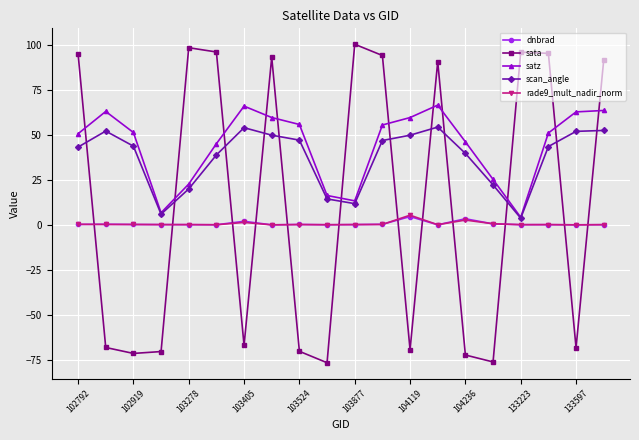

What is the difference between the maximum and minimum values in the scan_angle series?

50.6